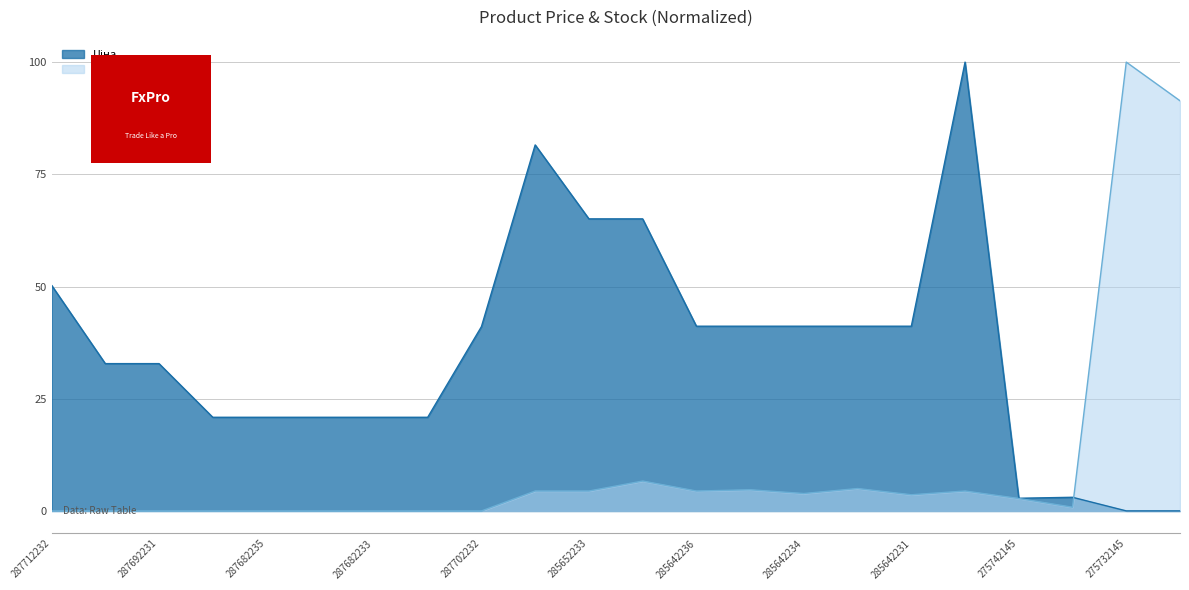

What position from the left is 275732144?

22